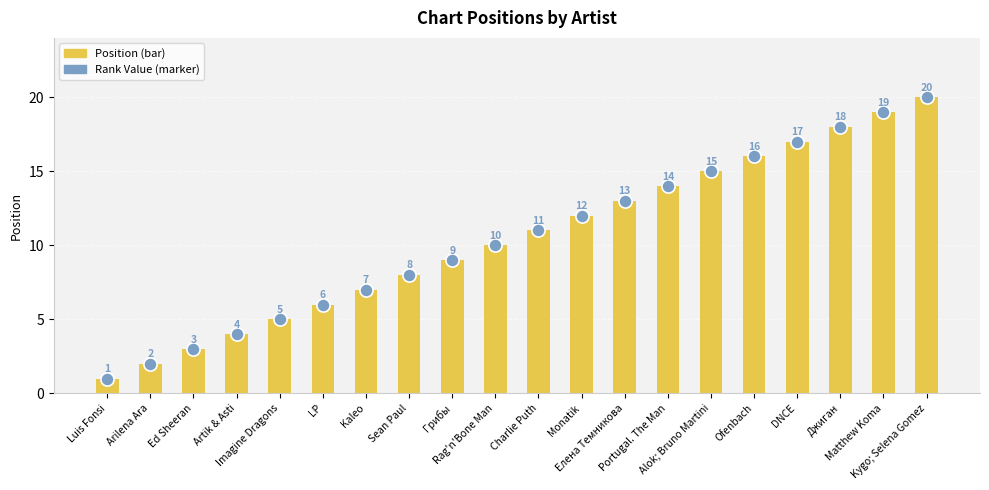

At how many categories does at least one series exceed 13?

7